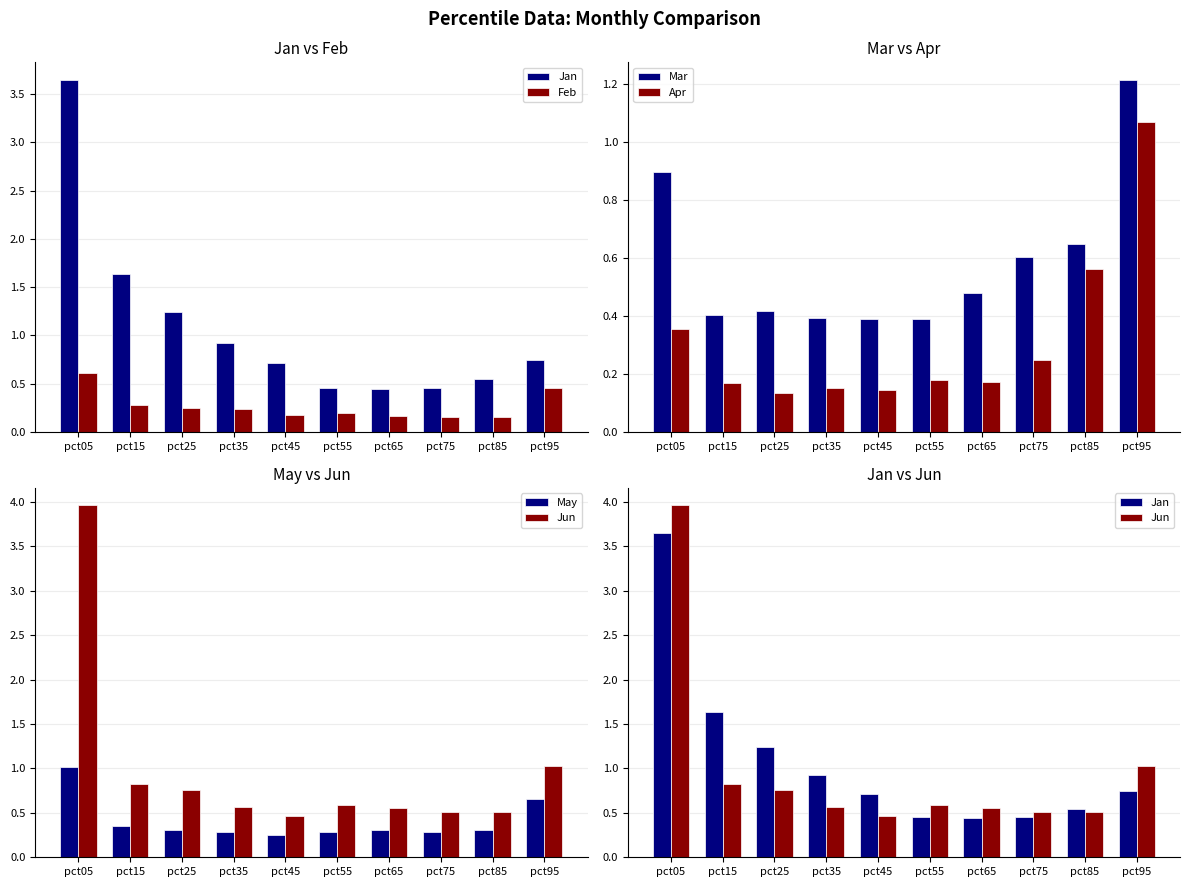

What is the value of the May bar at the 4th from the left?

0.3